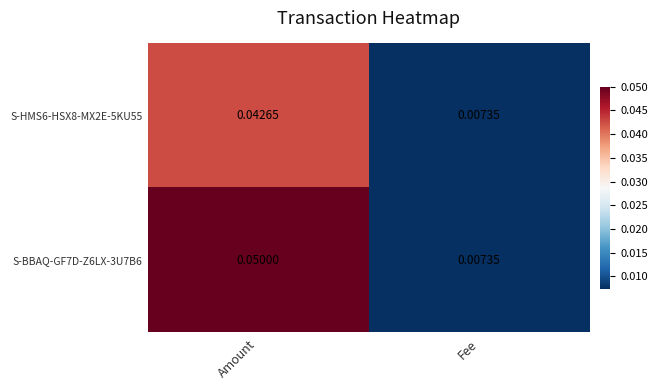

At which label is S-BBAQ-GF7D-Z6LX-3U7B6 closest to 0?

Fee